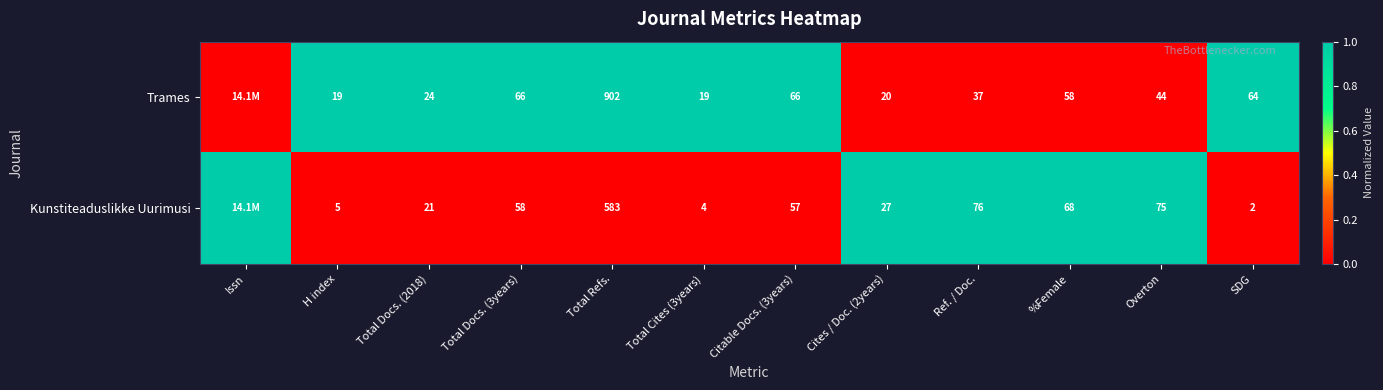

Rank the series at SDG from lowest to highest value.

Kunstiteaduslikke Uurimusi, Trames